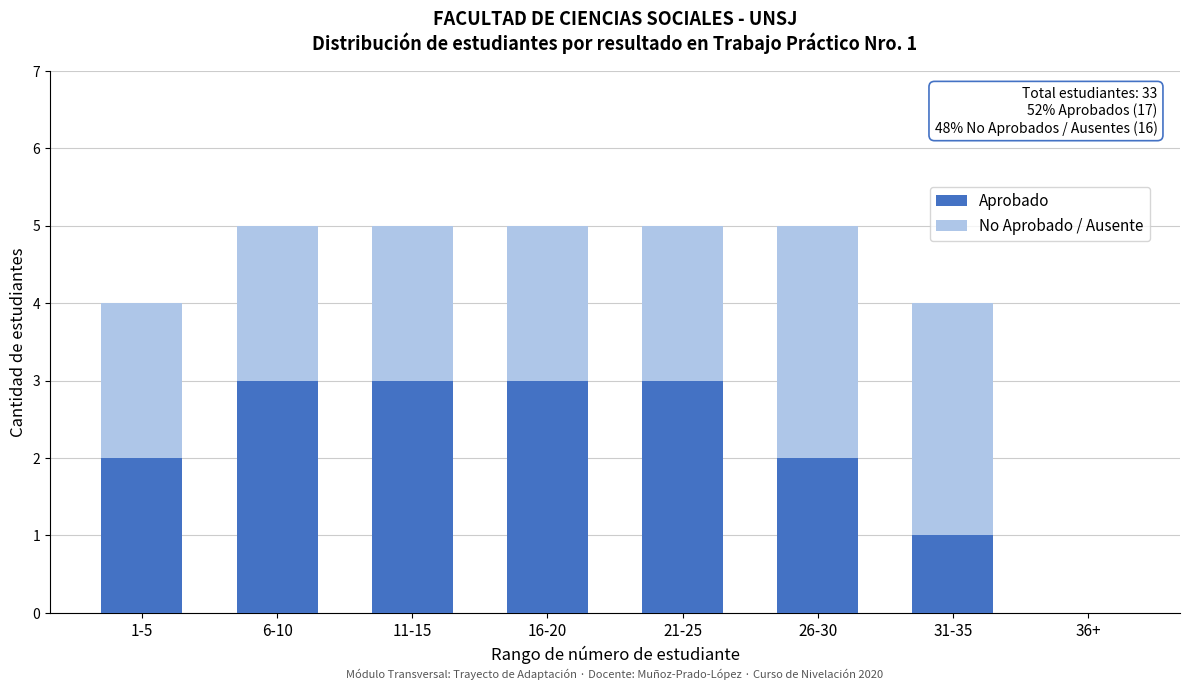

Reading right to left, what are the values for Aprobado?

36+=0	31-35=1	26-30=2	21-25=3	16-20=3	11-15=3	6-10=3	1-5=2